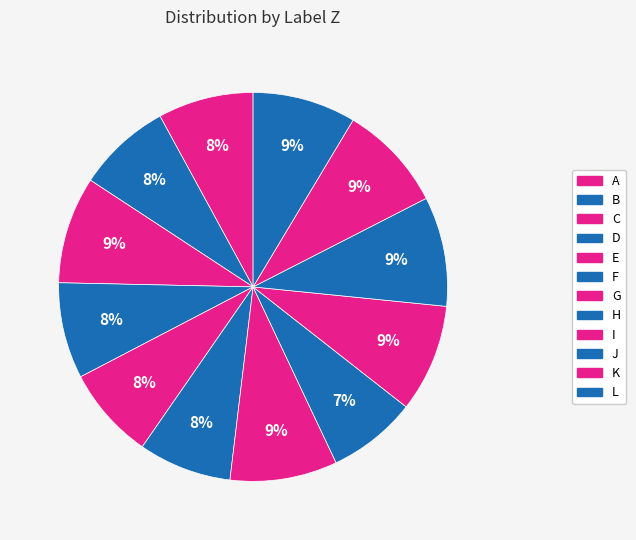

How many slices are in this pie chart?

12